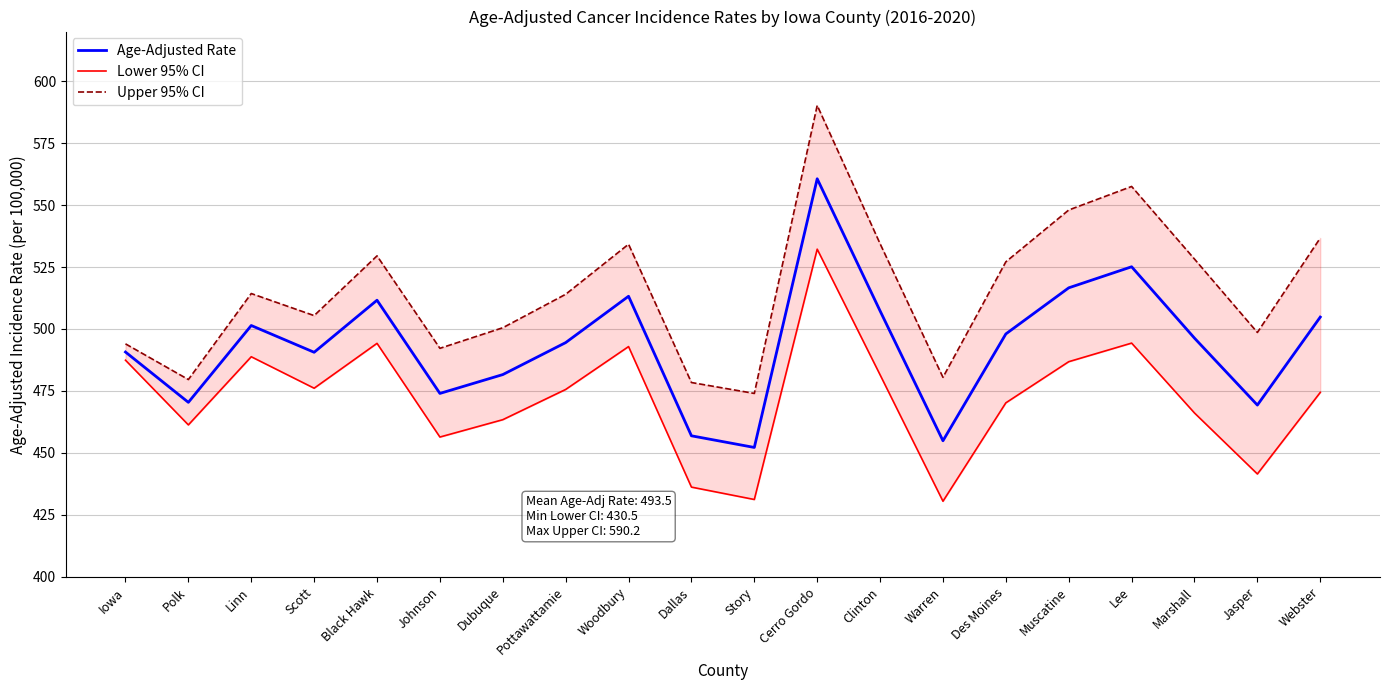

What is the greatest value displayed?

590.2